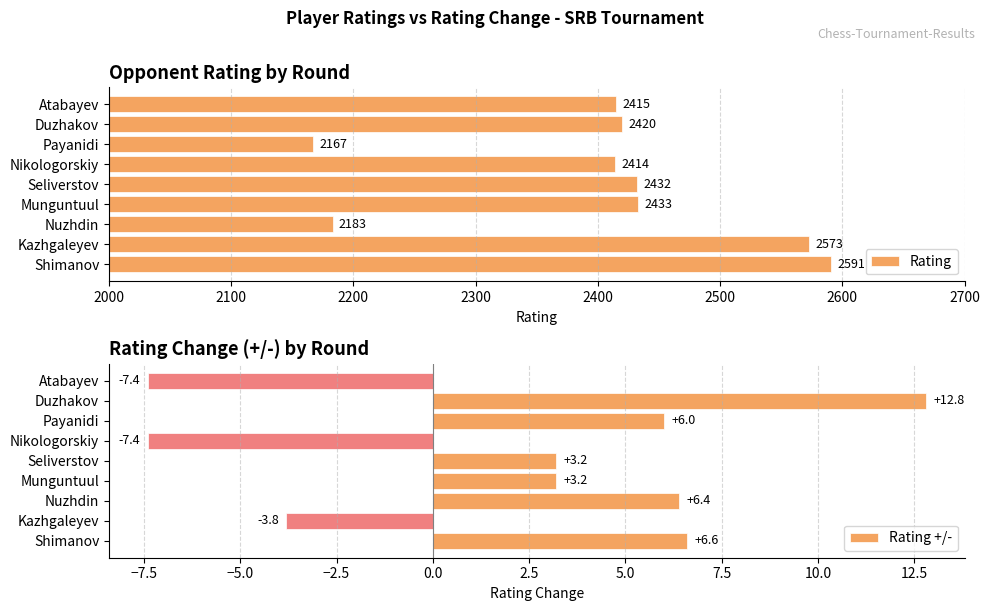

At which label is Rating closest to 2379?

Nikologorskiy